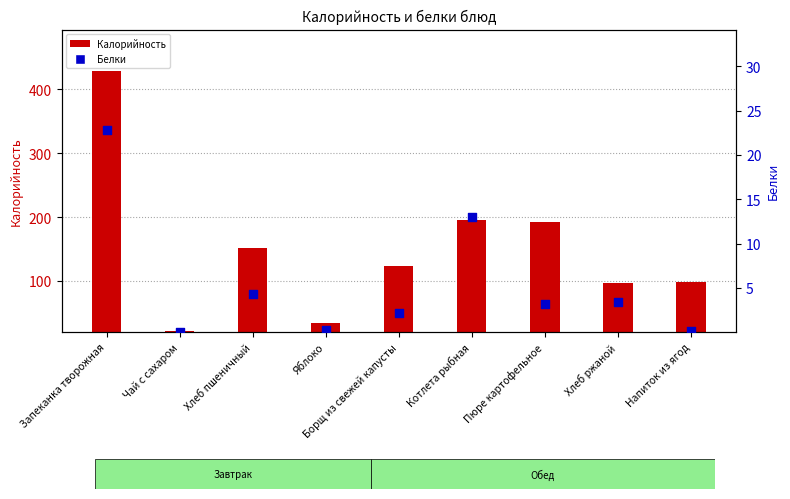

Which series reaches the minimum Y coordinate?

Белки